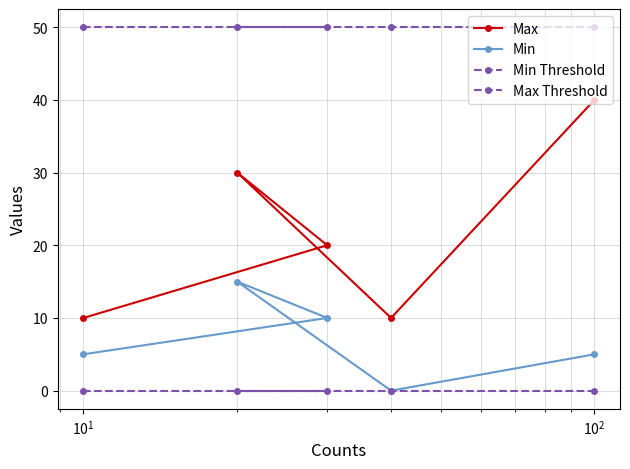

How many lines are shown in the chart?

4